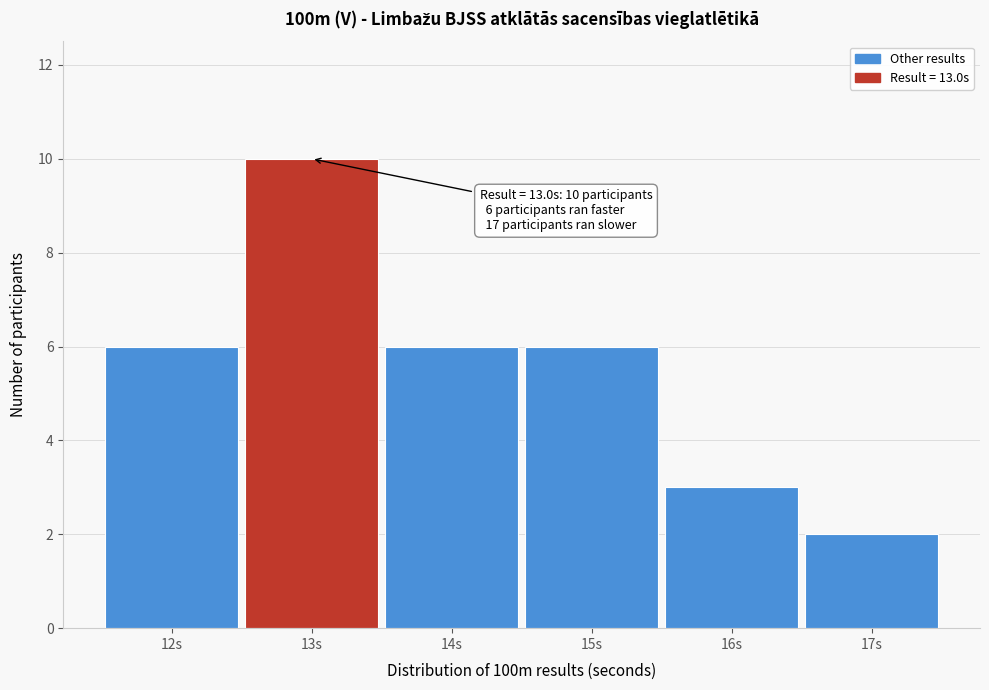

Reading right to left, transcribe all the data shown in this chart.

17s=2	16s=3	15s=6	14s=6	13s=10	12s=6